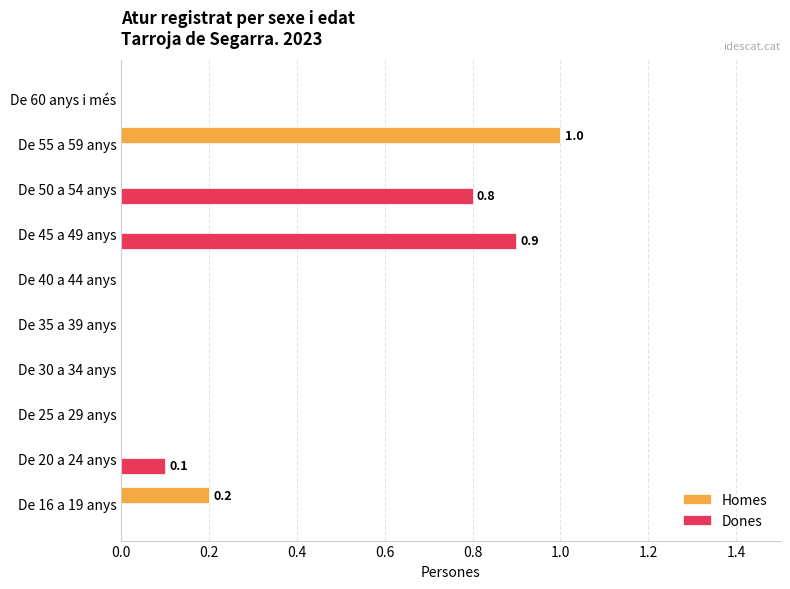

What is the greatest value displayed?

1.0